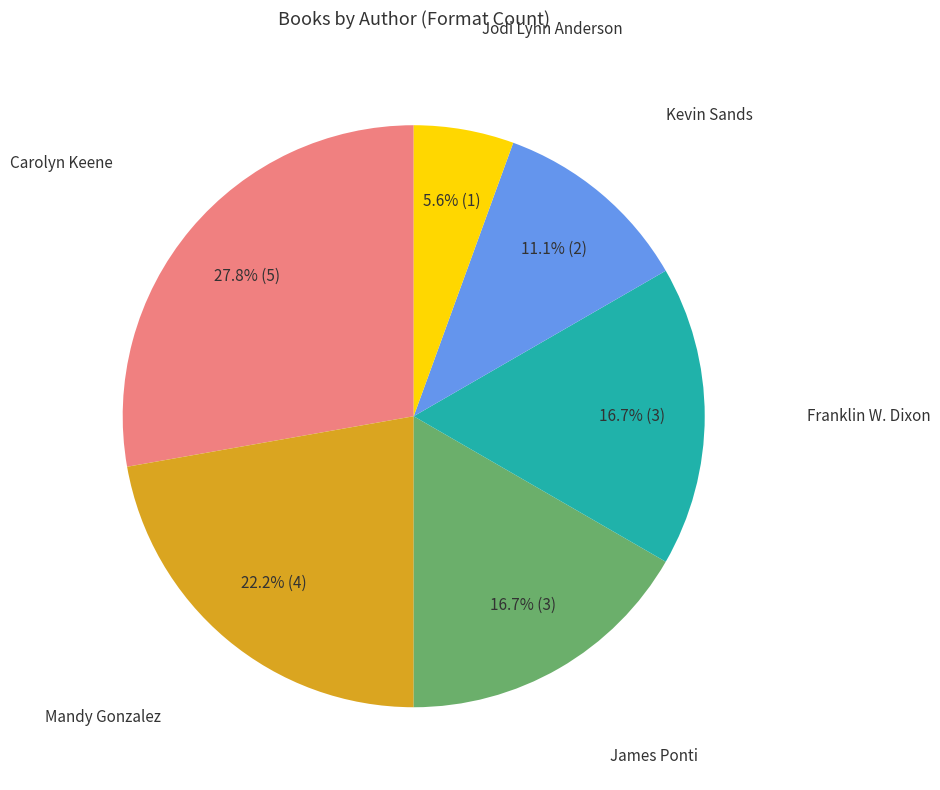

Does any single category account for the majority?

No